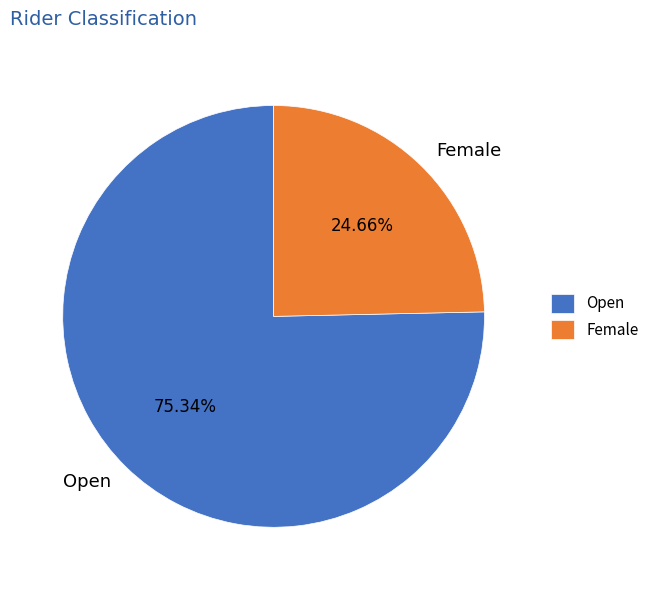

To the nearest percent, what is the average slice percentage?

50%